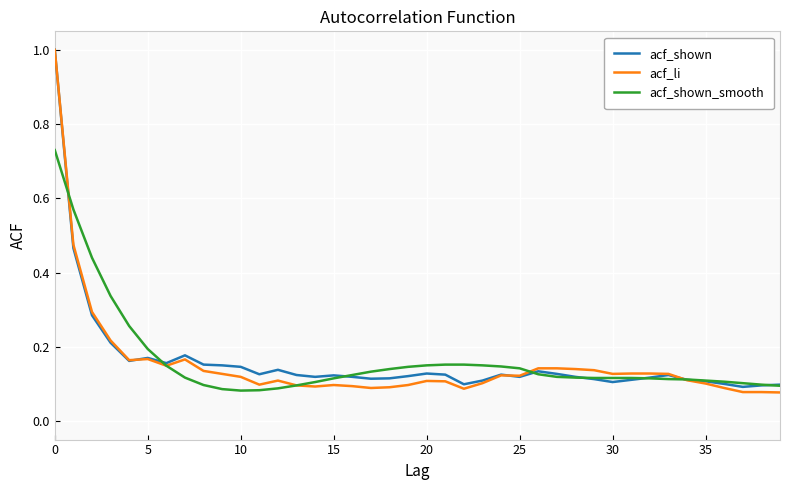

Which series has the largest range (max minus min)?

acf_li